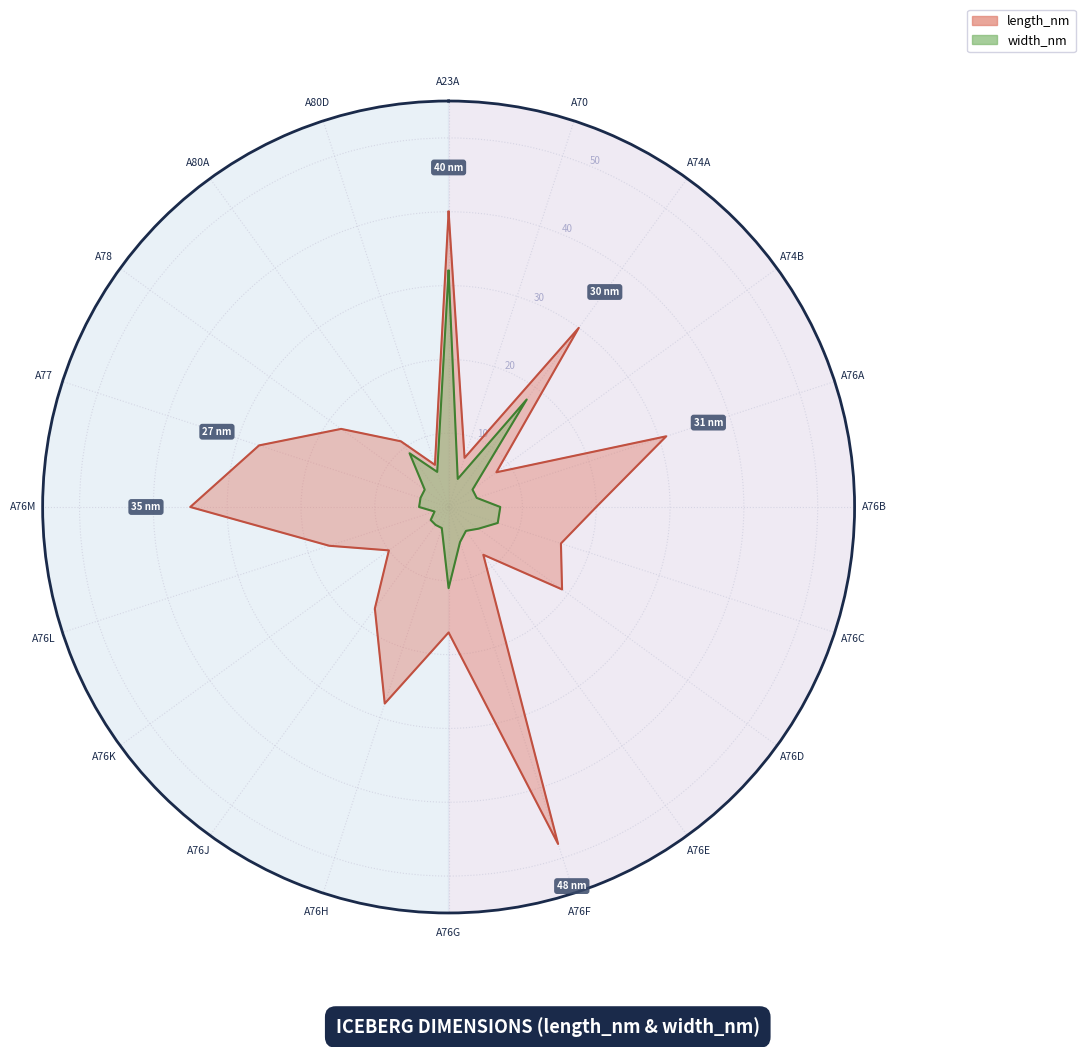

True or false: length_nm and width_nm intersect in this chart.

False